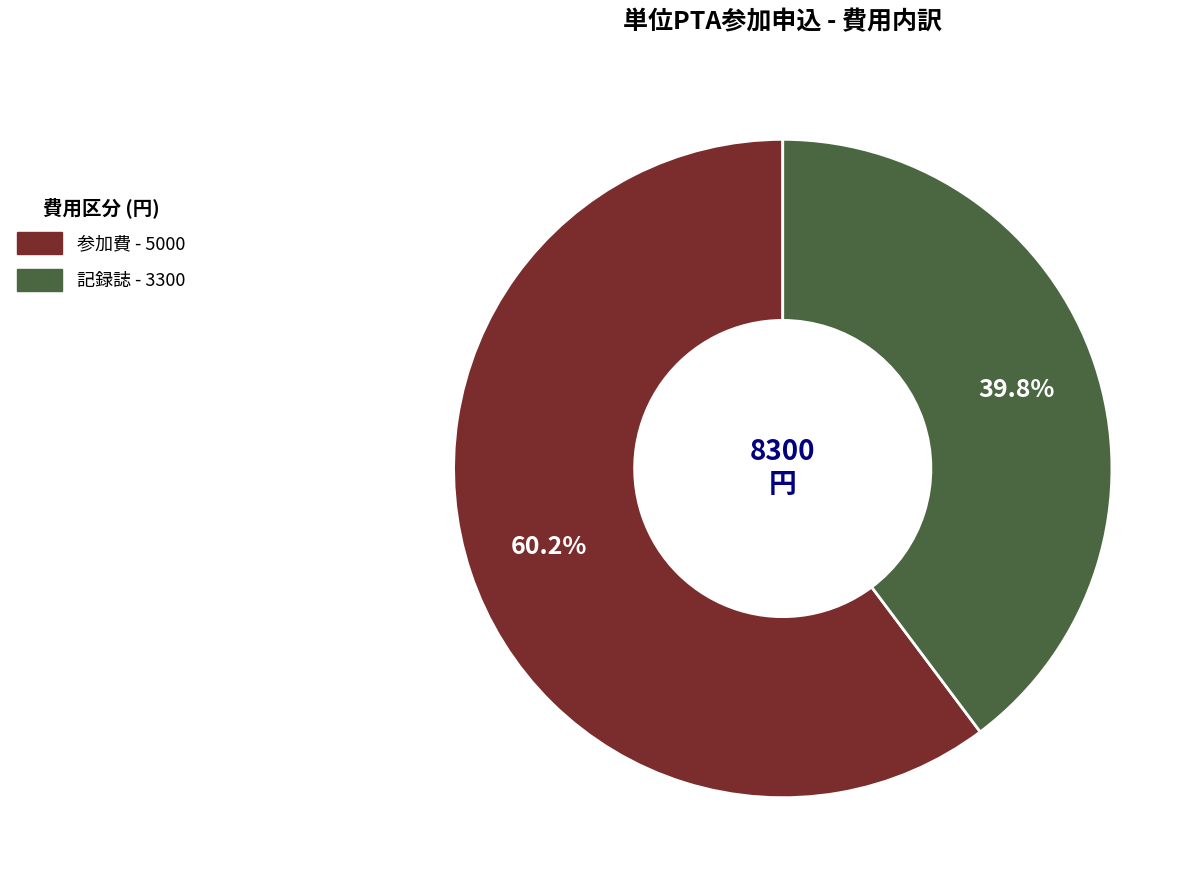

Is there any slice that represents more than half of the pie?

Yes